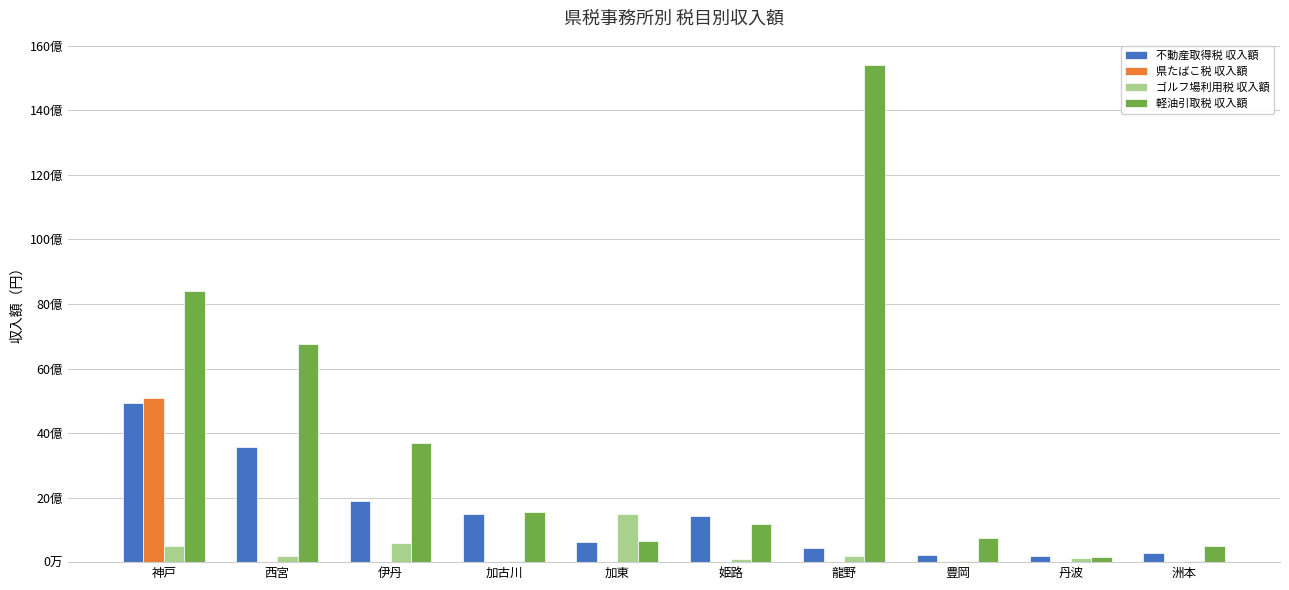

At which label does ゴルフ場利用税 収入額 first exceed 180221800?

神戸